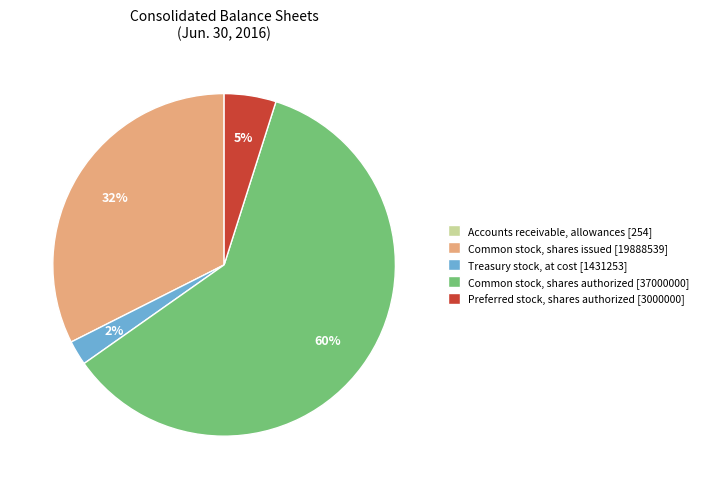

Is there any slice that represents more than half of the pie?

Yes